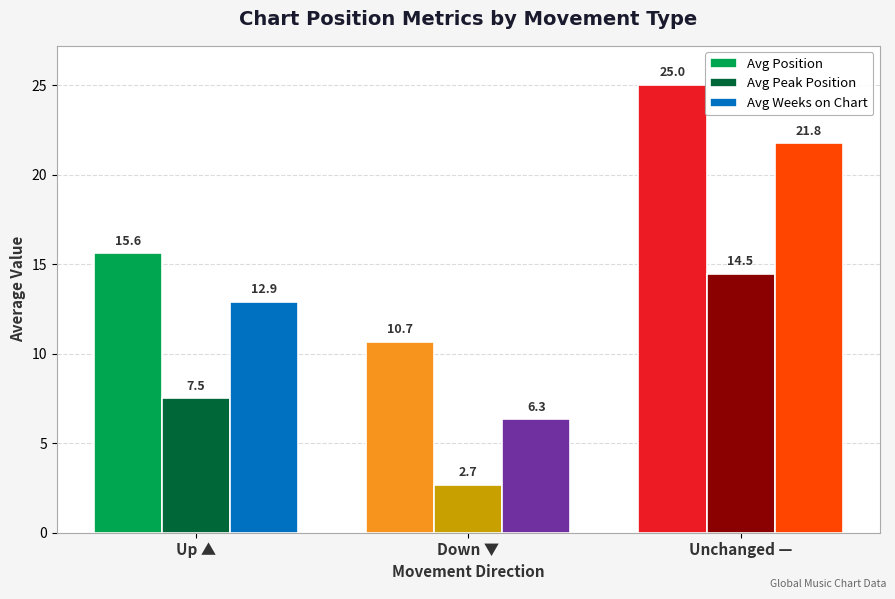

Rank the categories by Avg Peak Position value from highest to lowest.

Unchanged —, Up ▲, Down ▼